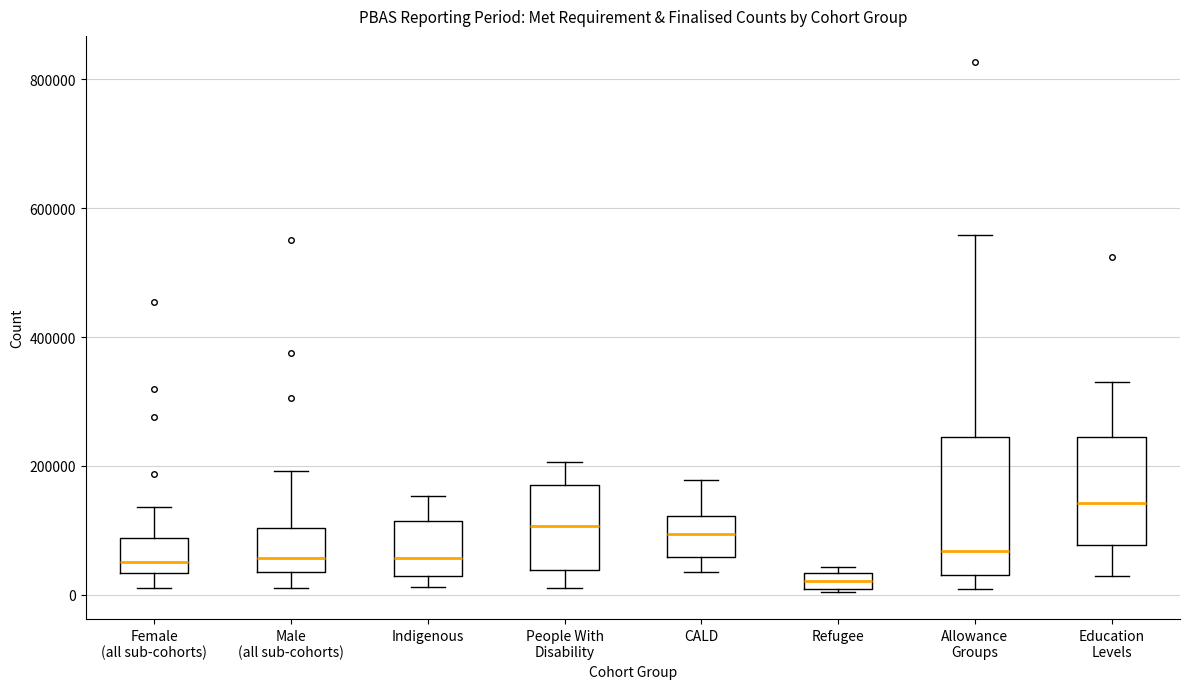

Which box is the tallest, from its lower edge to its upper edge?

Allowance Groups